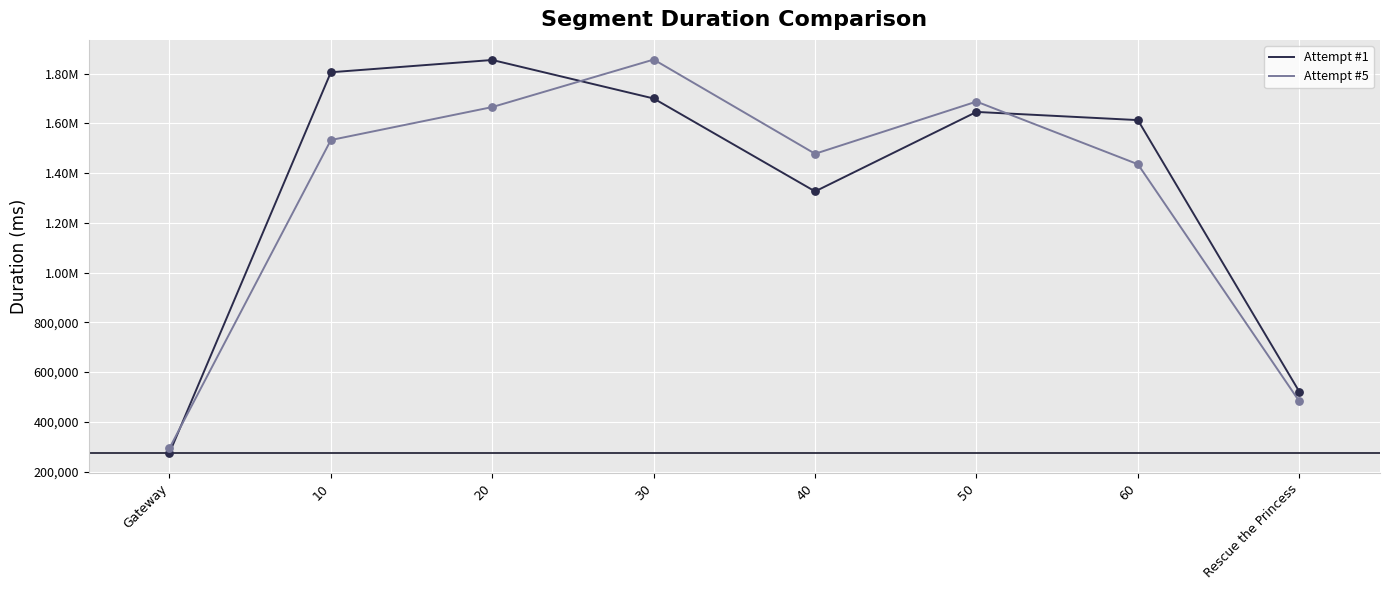

At which category is the sum across all series the highest?

30